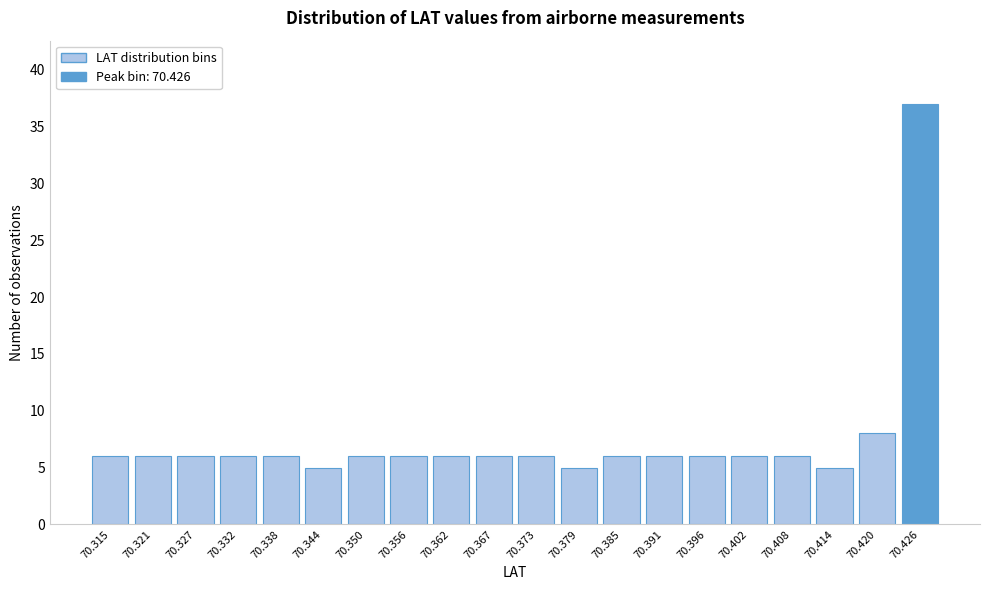

Reading left to right, list all the values displayed in this chart.

70.315=6	70.321=6	70.327=6	70.332=6	70.338=6	70.344=5	70.350=6	70.356=6	70.362=6	70.367=6	70.373=6	70.379=5	70.385=6	70.391=6	70.396=6	70.402=6	70.408=6	70.414=5	70.420=8	70.426=37